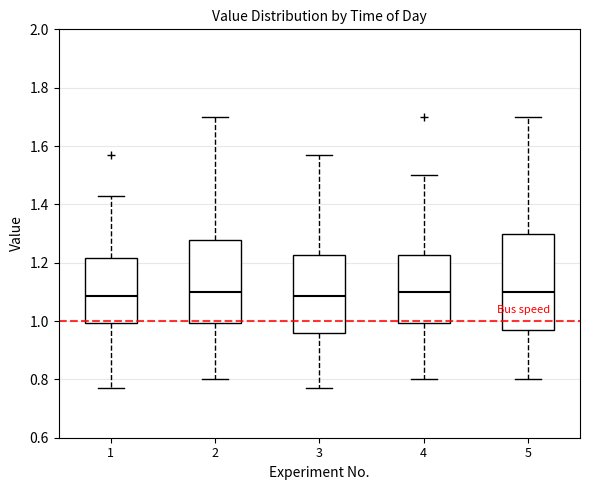

Reading left to right, read every box against the y-axis: the position of its median line, the range the box covers, and the ends of its whiskers. The values are not printed on the chart, so give them approximately, as read against the axis.

1: median 1.08, box 1.00 to 1.22, whiskers 0.78 to 1.44
2: median 1.10, box 1.00 to 1.28, whiskers 0.80 to 1.70
3: median 1.08, box 0.96 to 1.22, whiskers 0.78 to 1.58
4: median 1.10, box 1.00 to 1.22, whiskers 0.80 to 1.50
5: median 1.10, box 0.98 to 1.30, whiskers 0.80 to 1.70